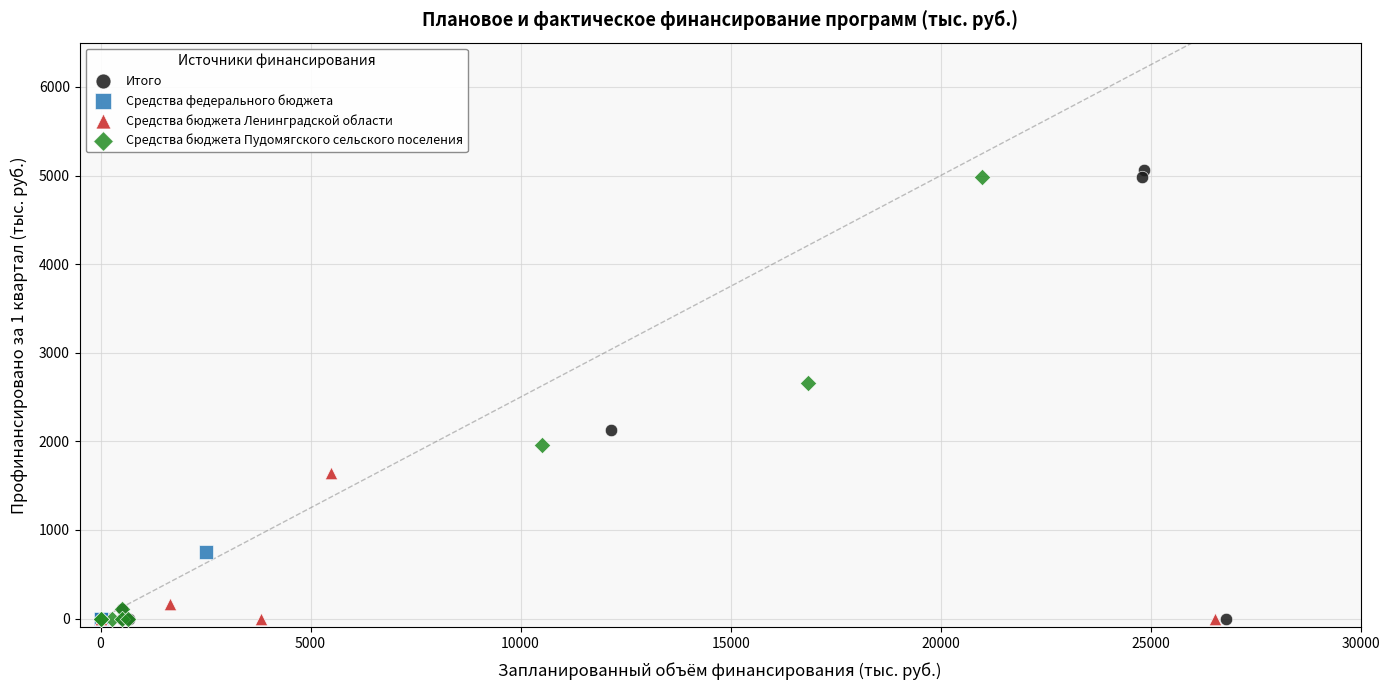

Which series has the largest Y range (max minus min)?

Итого